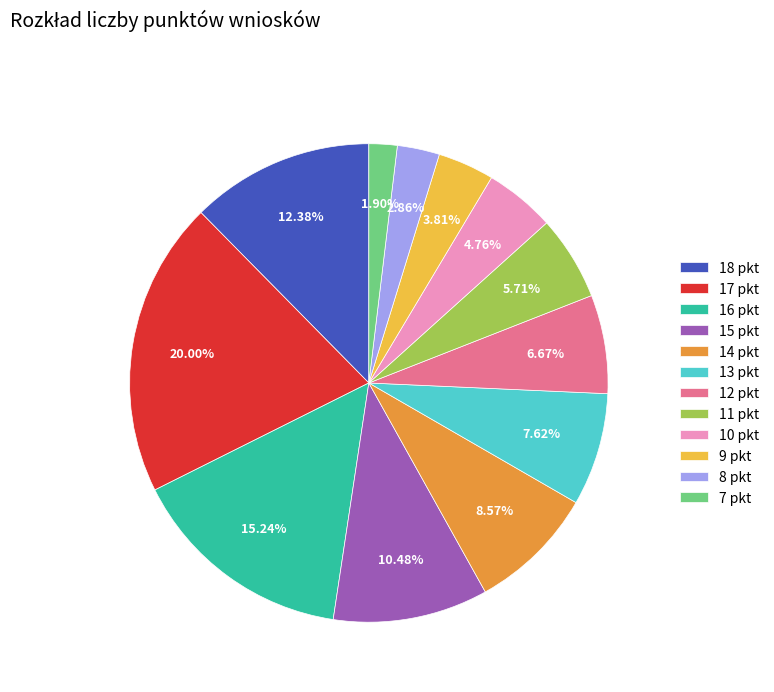

What is the ratio of the value at 12 pkt to the value at 8 pkt?

2.3